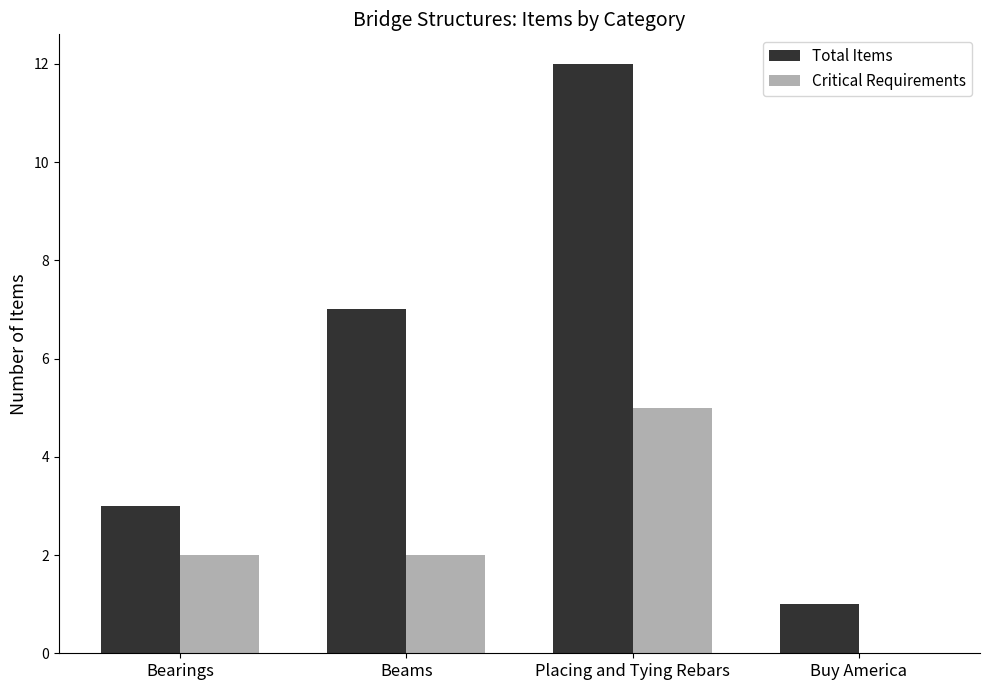

What is the sum of the Total Items values at Buy America and Bearings?

4